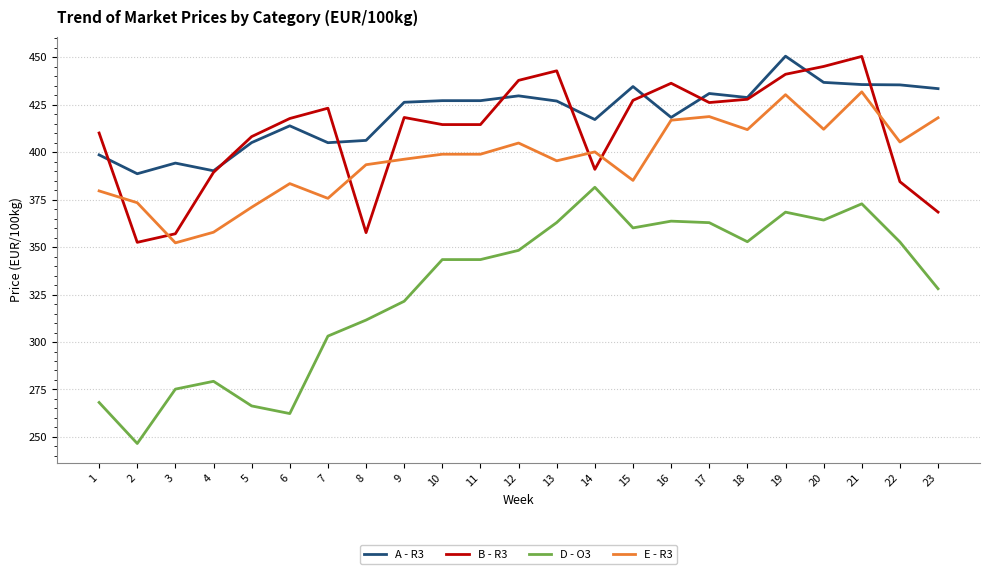

How many lines are shown in the chart?

4